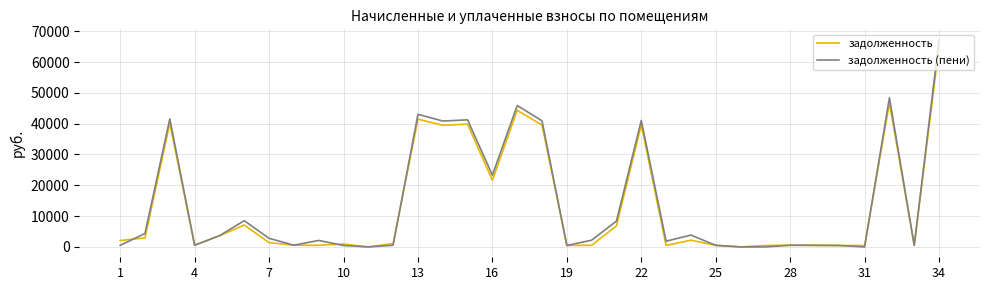

Does the chart have visible grid lines?

Yes